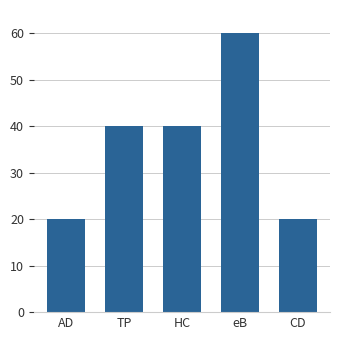

What is the maximum value shown in the chart?

60